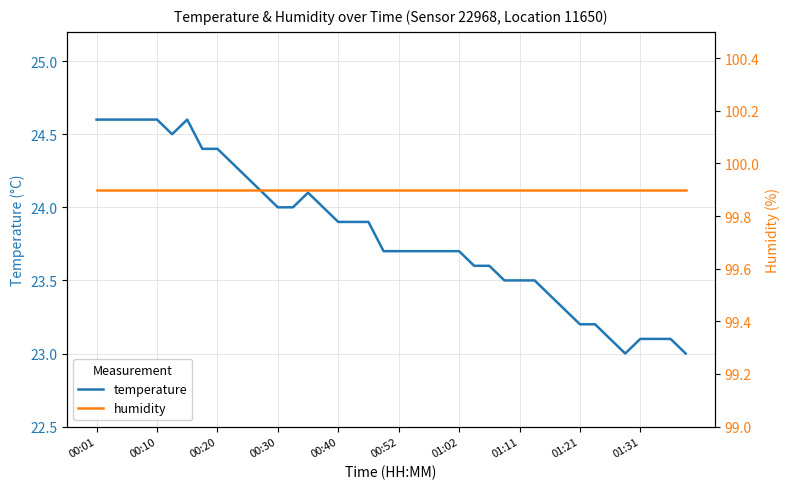

What is the maximum value for temperature?

24.6